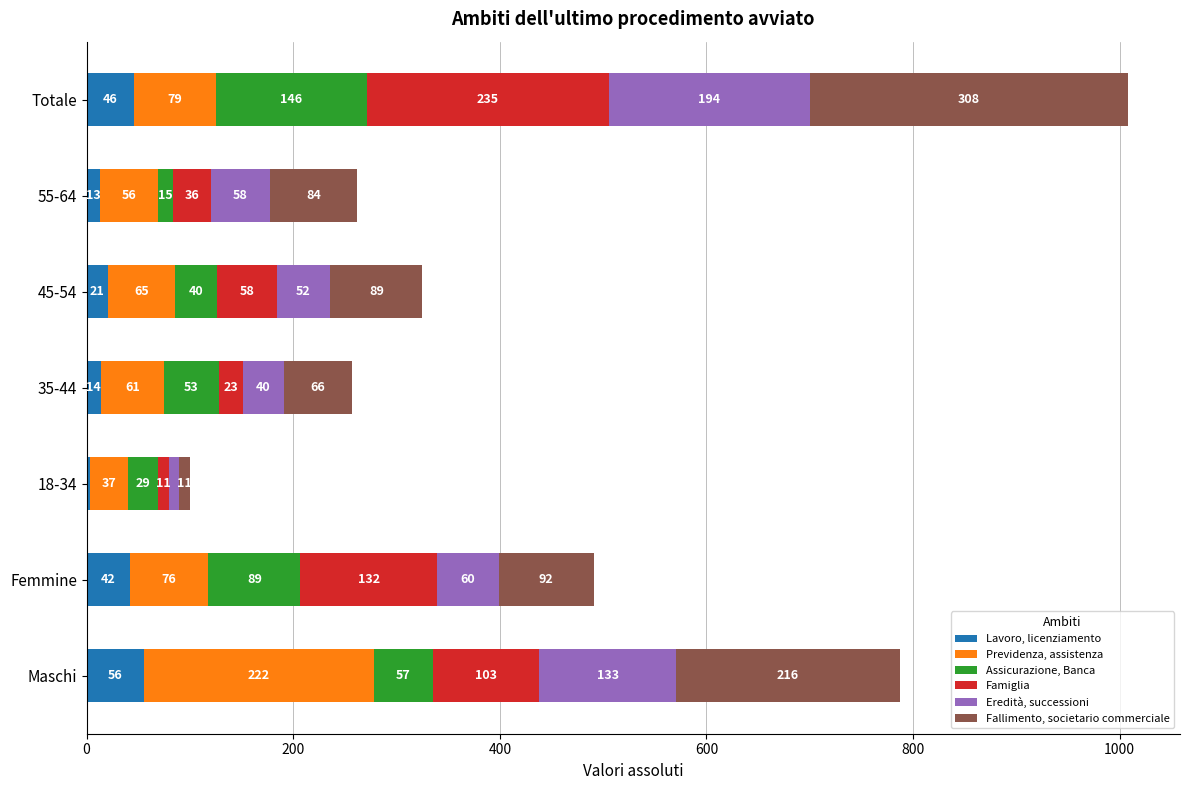

What is the total value across all series at Femmine?

491